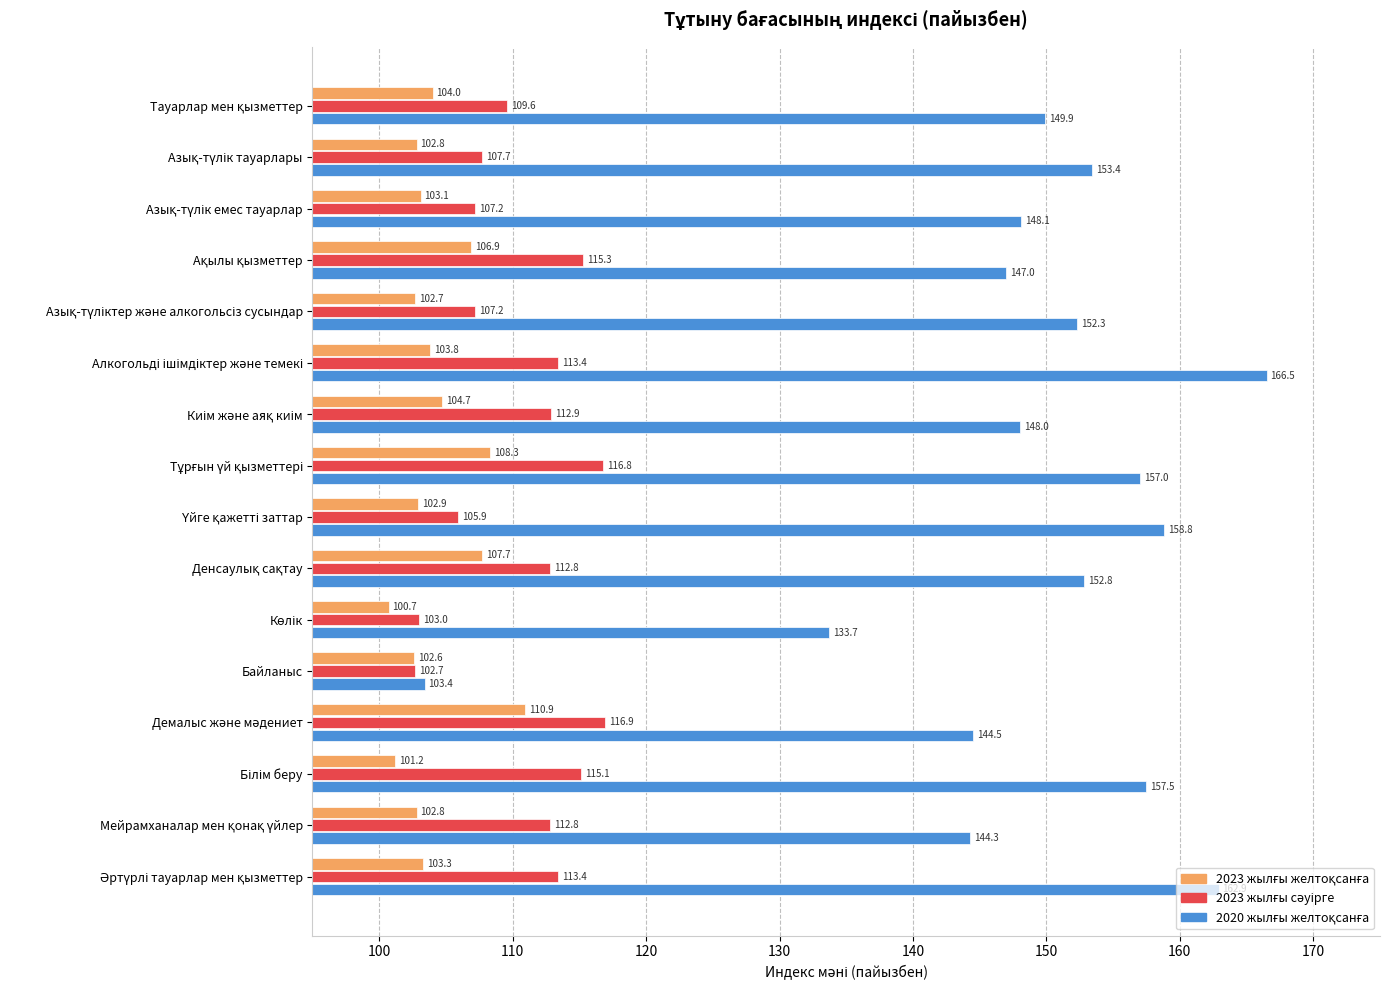

What is the maximum value shown in the chart?

166.5